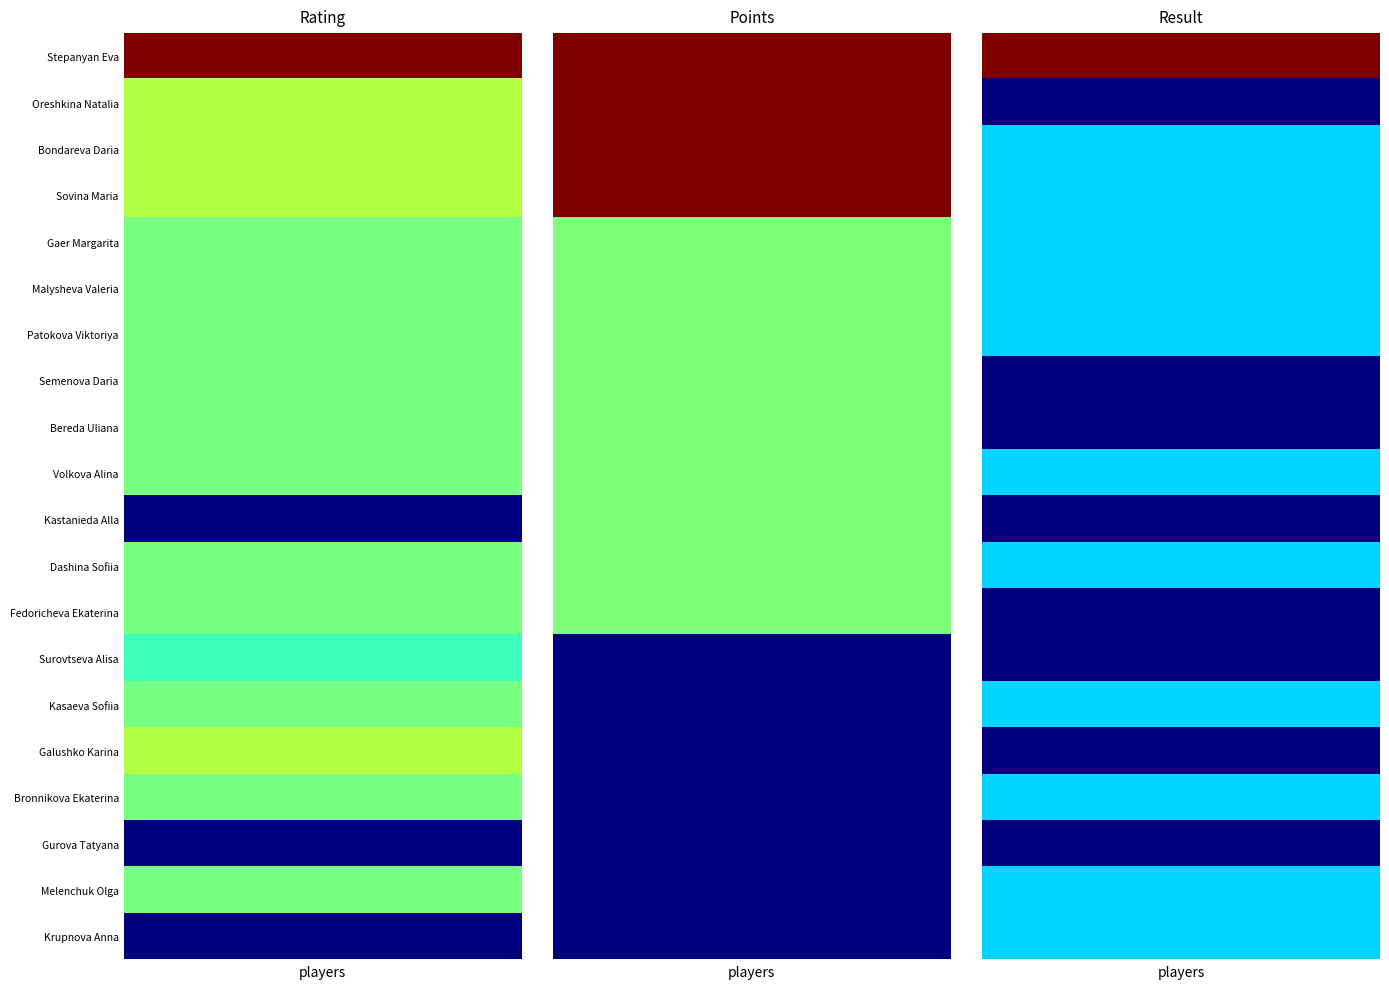

The Bondareva Daria series shows 800 at 0. True or false?

True